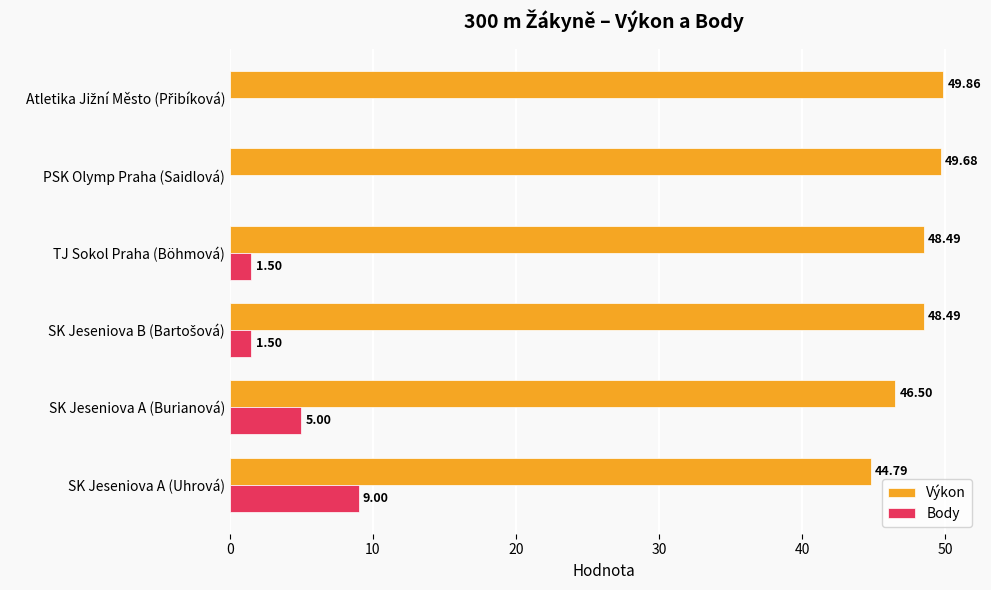

Where is Body nearest to the value 4?

SK Jeseniova A (Burianová)